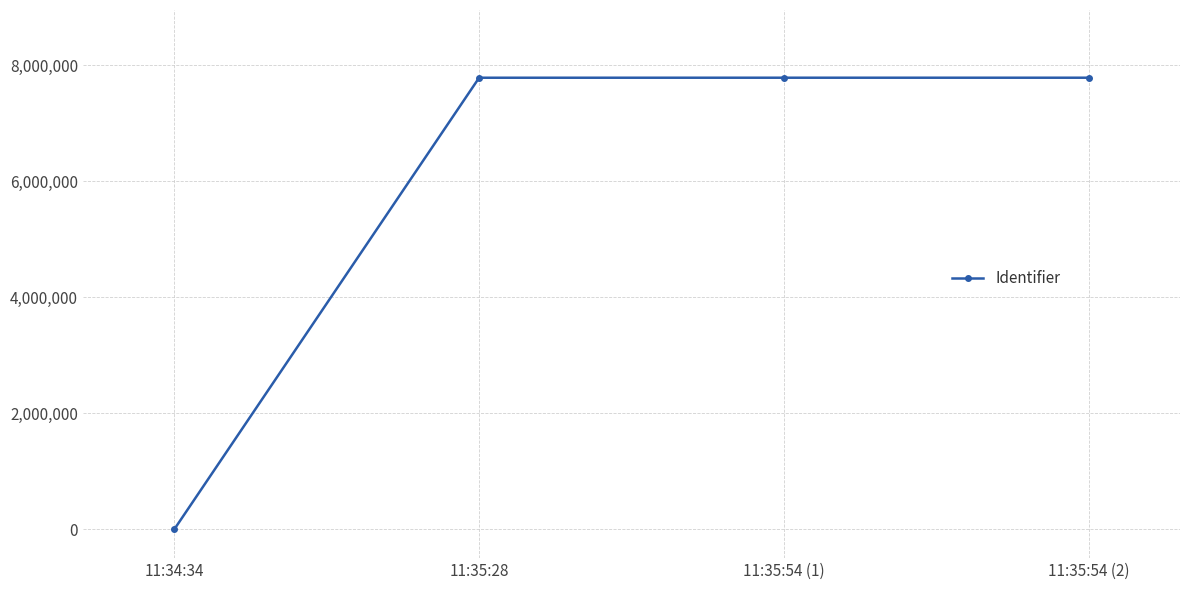

Between 11:34:34 and 11:35:28, which is larger?

11:35:28